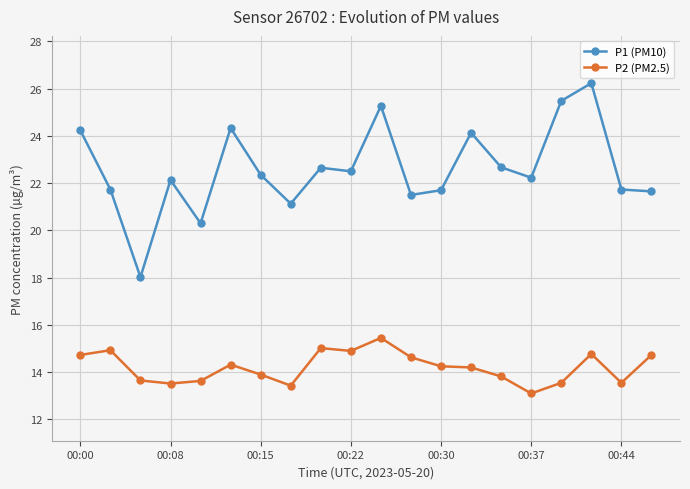

What is the value of the P2 (PM2.5) point at the 16th from the left?

13.1